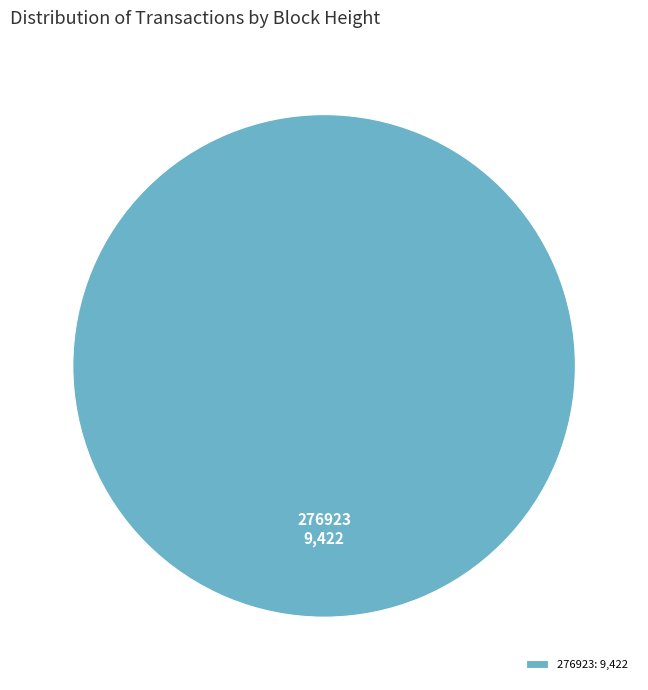

Is there a majority slice in this chart?

Yes